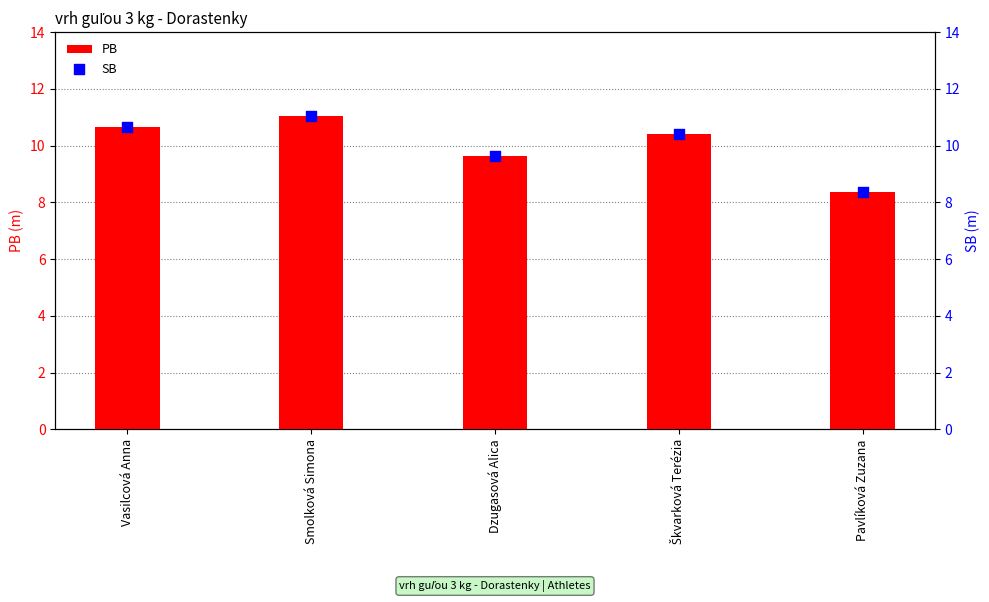

Which series has the largest total across all categories?

PB